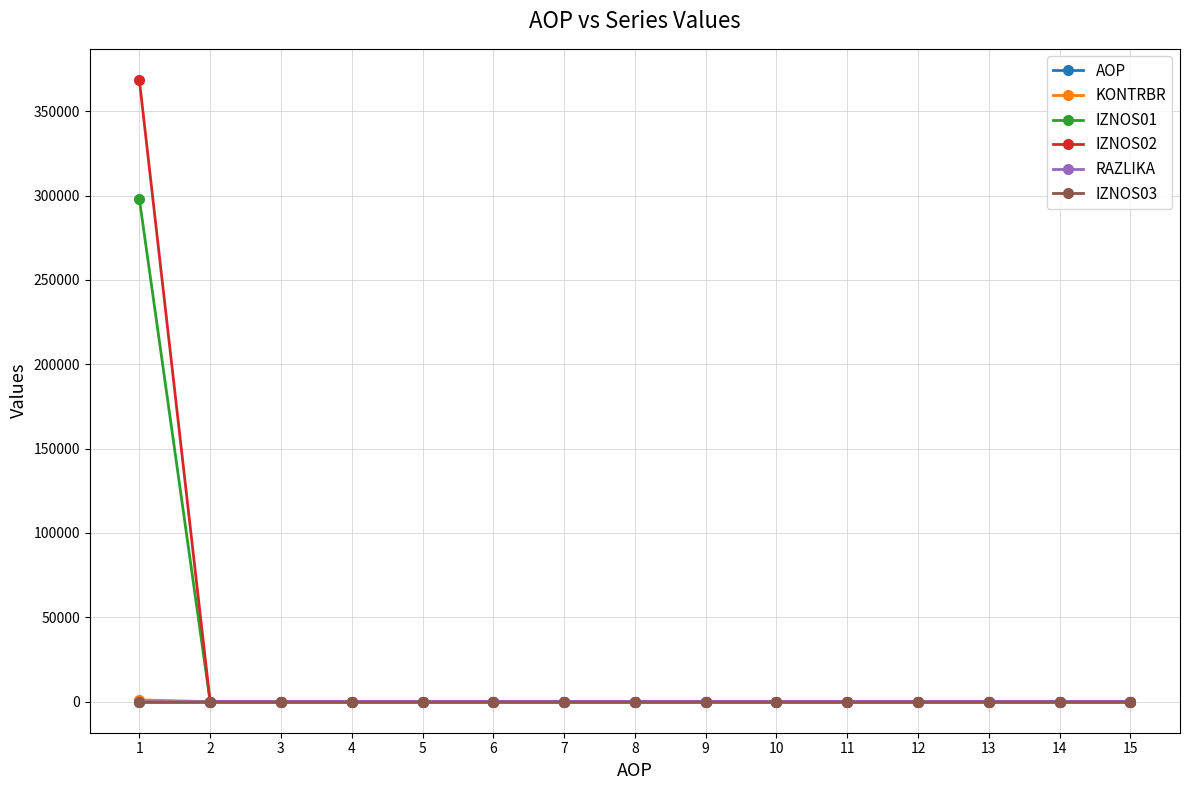

Which series has the largest range (max minus min)?

IZNOS02